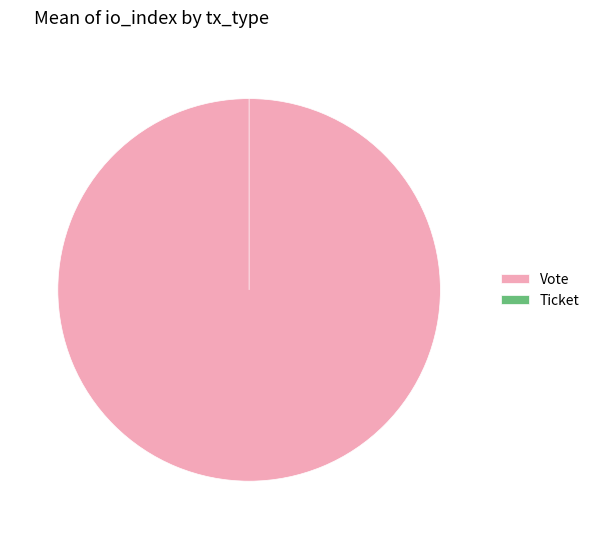

To the nearest percent, what is the difference between the Vote and Ticket slice percentages?

100%